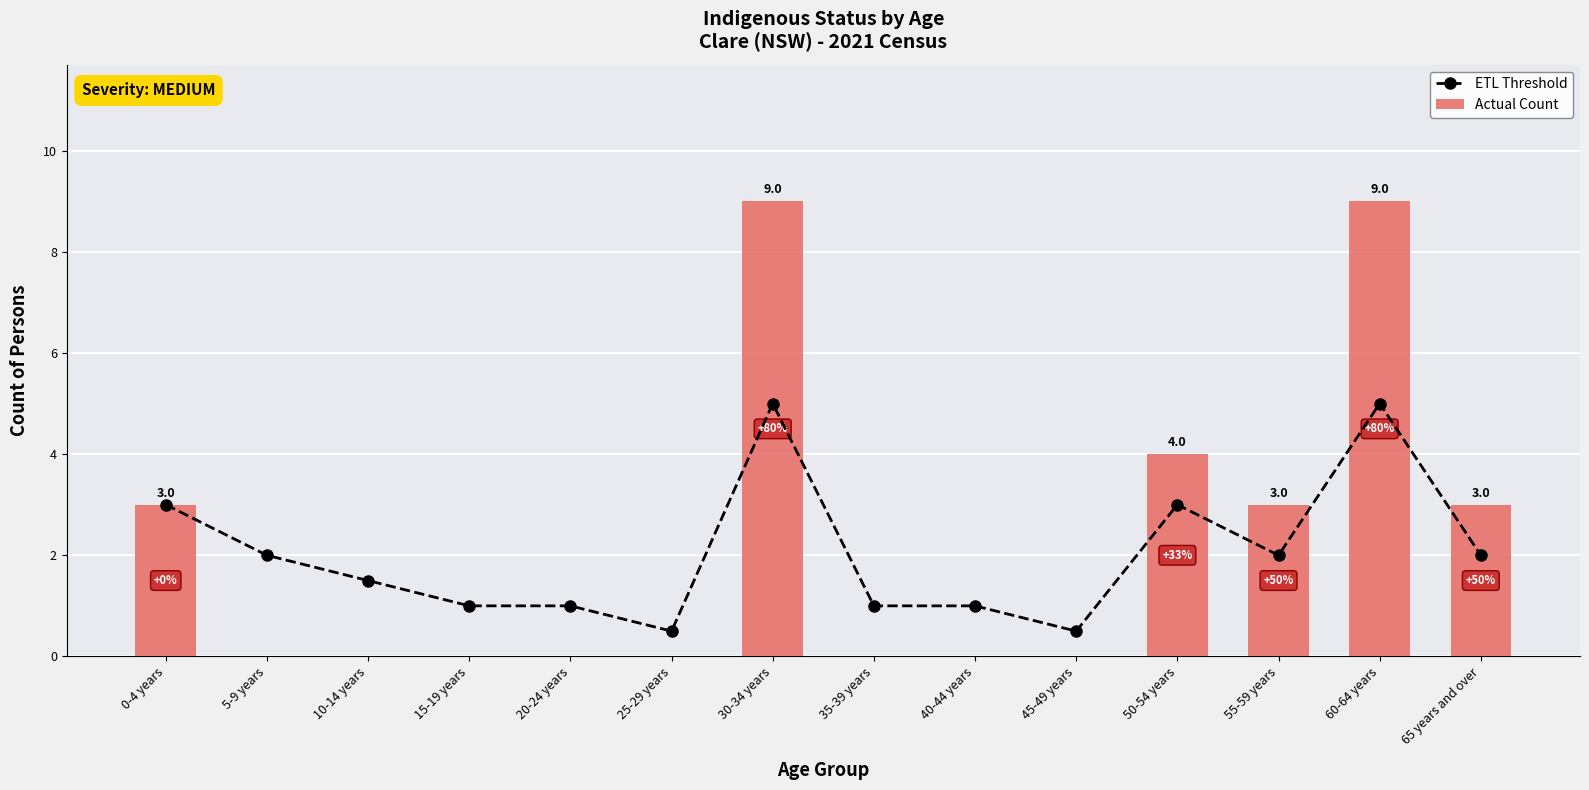

What position from the right is 25-29 years?

9